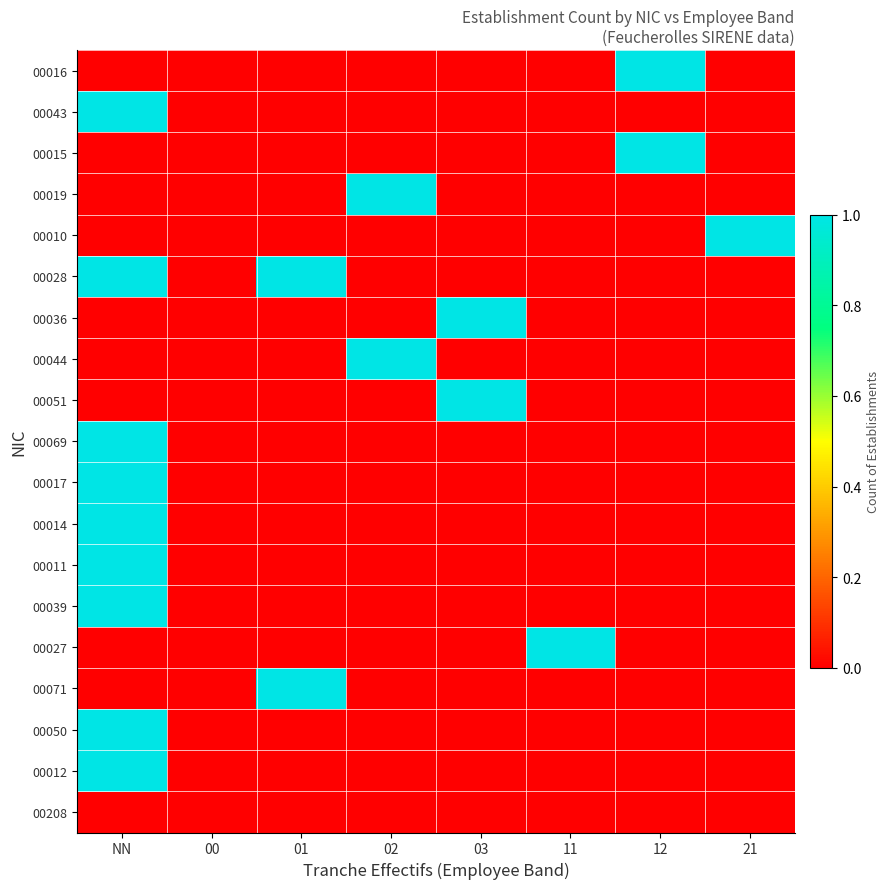

What is the greatest value displayed?

1